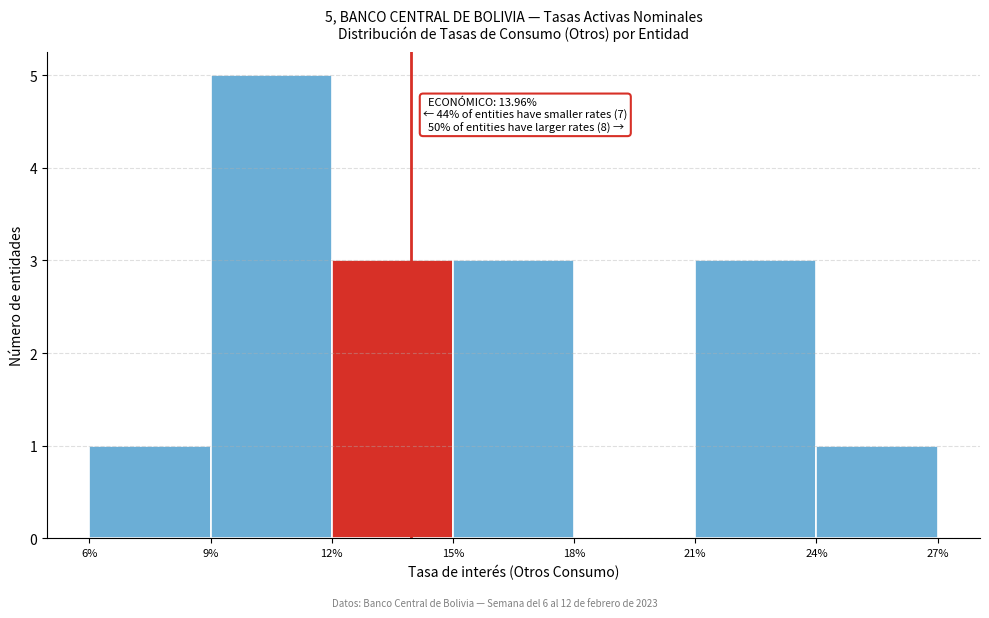

Over which range of the x-axis is the bar tallest?

9% to 12%